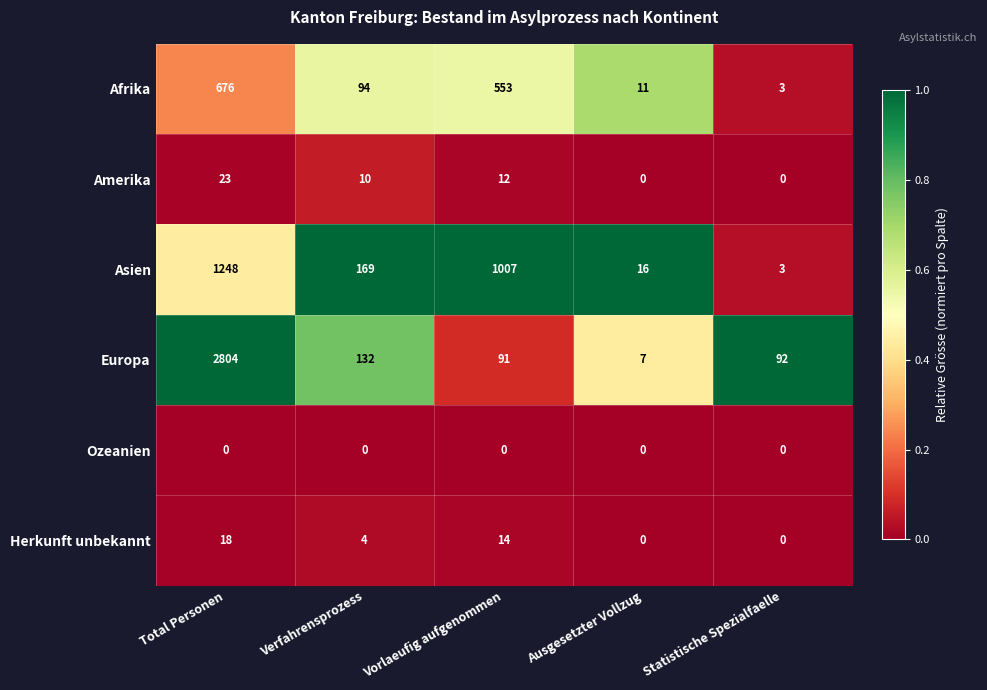

The Herkunft unbekannt series shows 6 at Verfahrensprozess. True or false?

False